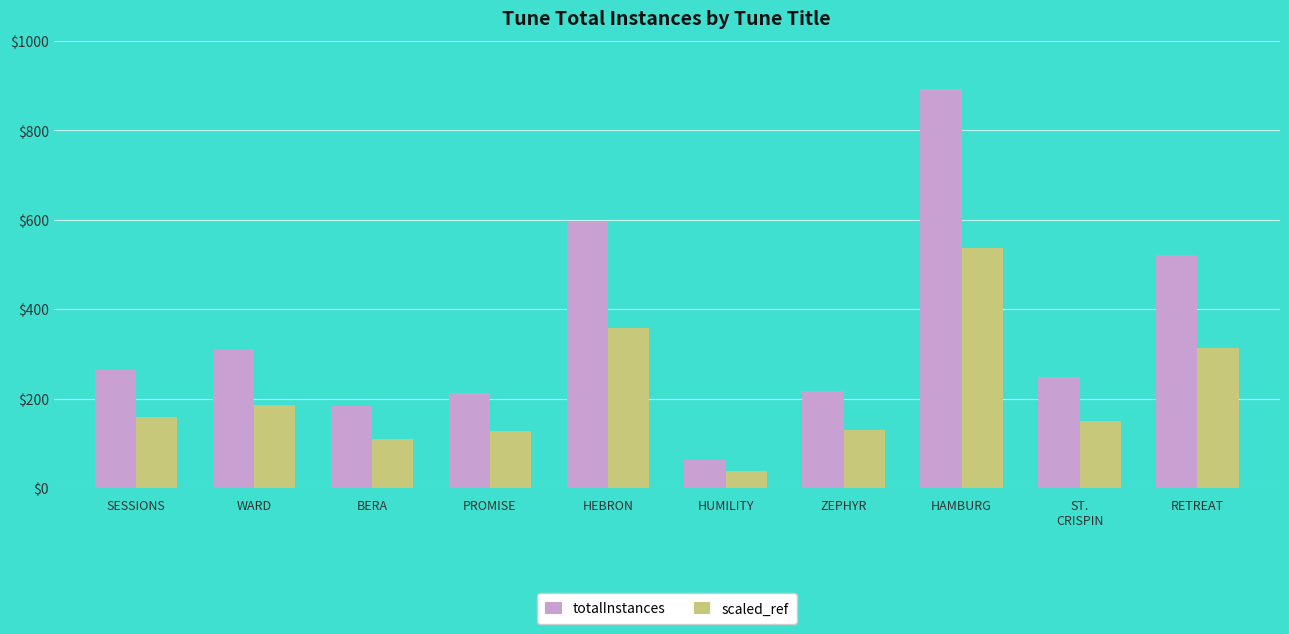

What position from the right is SESSIONS?

10